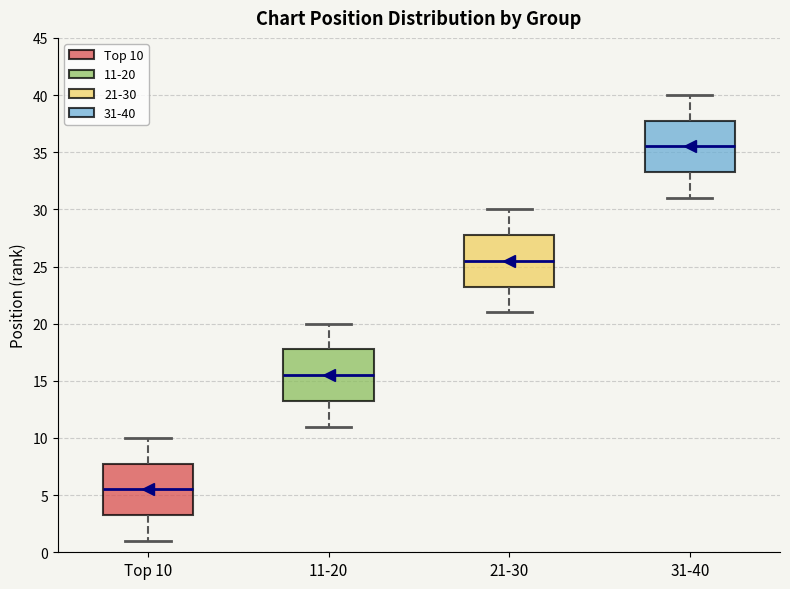

Where does the upper whisker of the box for 11-20 end on the y-axis? The values are not printed on the chart, so give them approximately, as read against the axis.

20.0